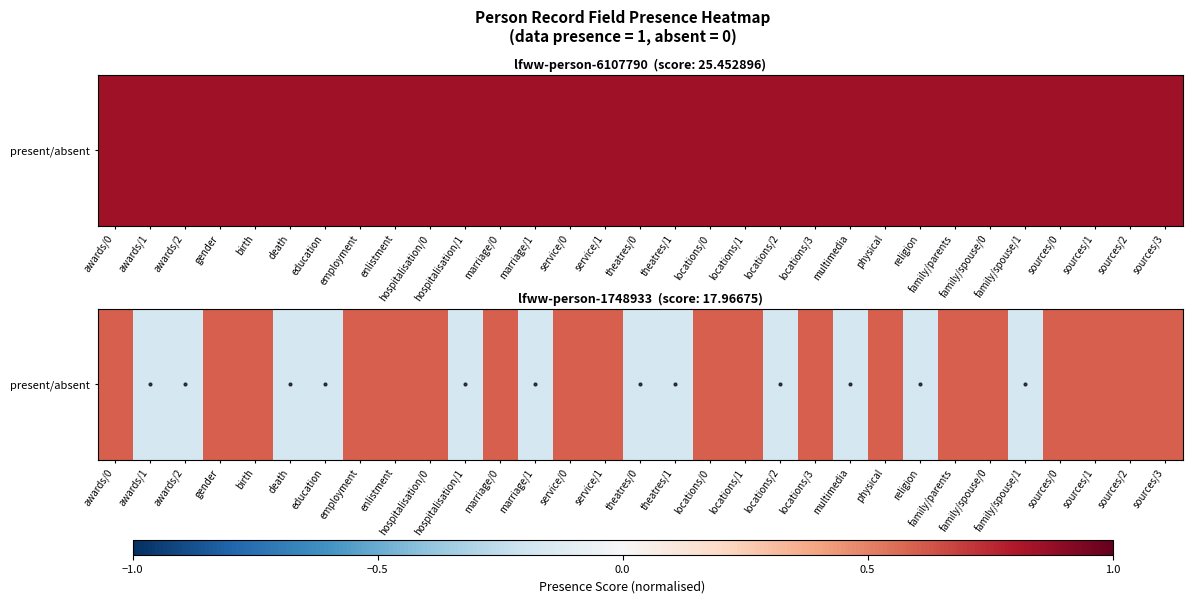

What value does the data have at awards/2?

-0.2